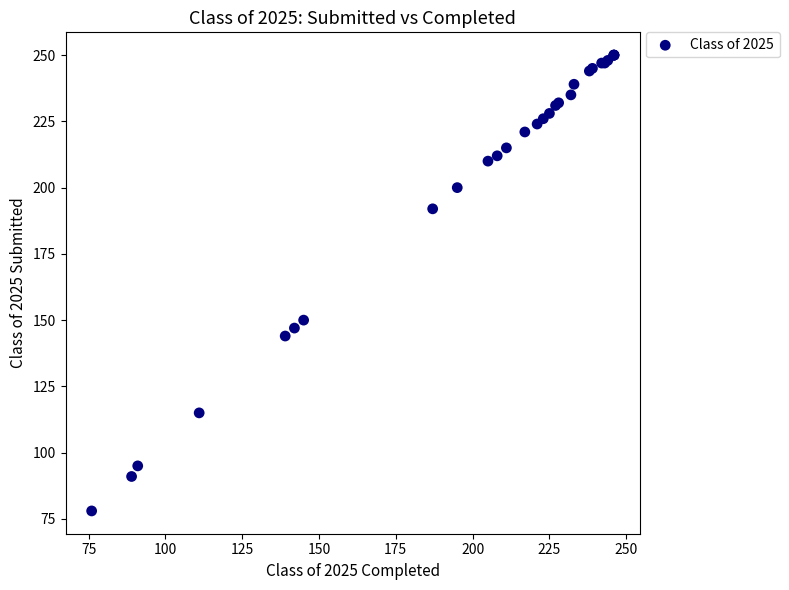

What Y value in the scatter plot is closest to 164?

150